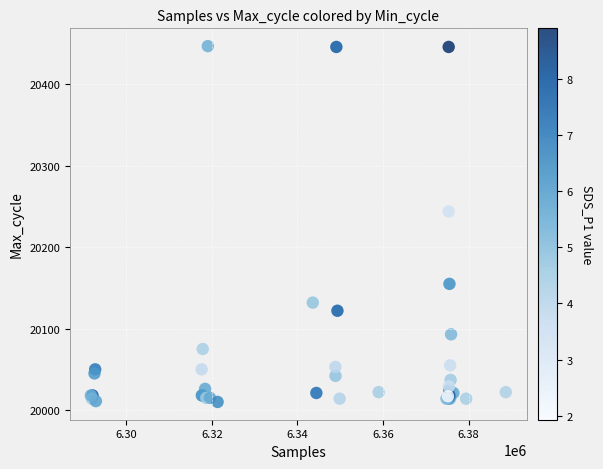

What Y value in the scatter plot is closest to 20228?

20244